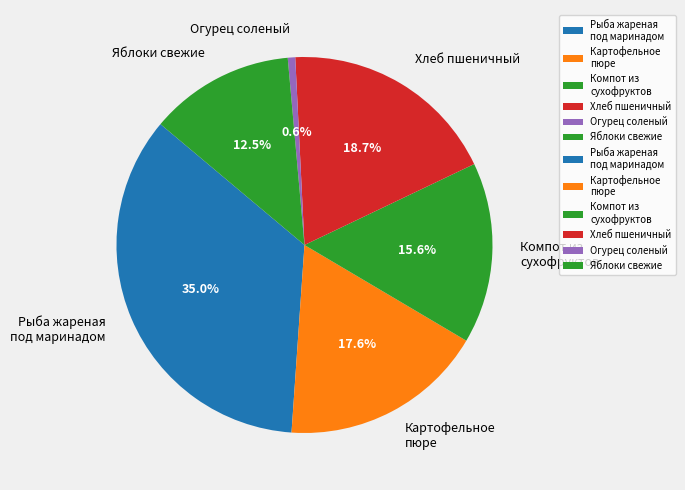

Is there a majority slice in this chart?

No